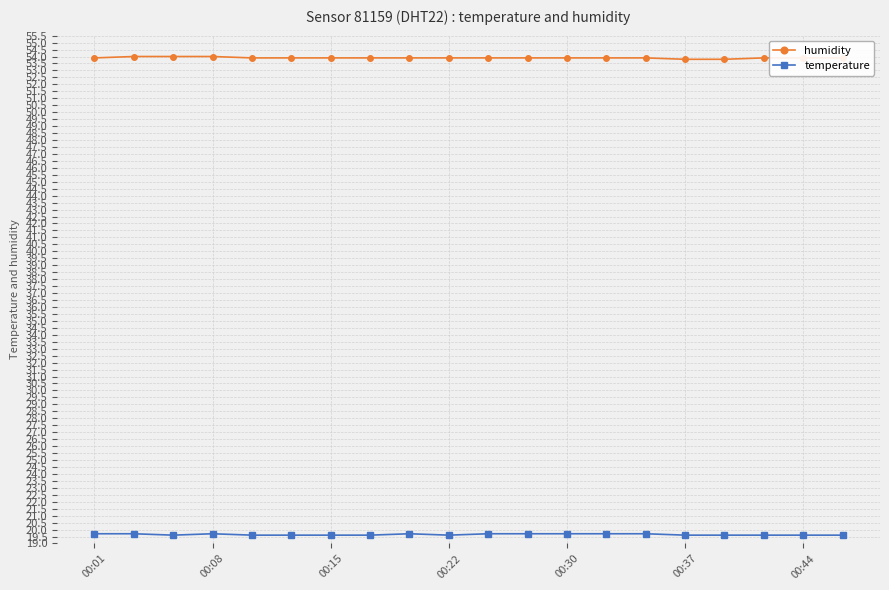

True or false: temperature and humidity intersect in this chart.

False